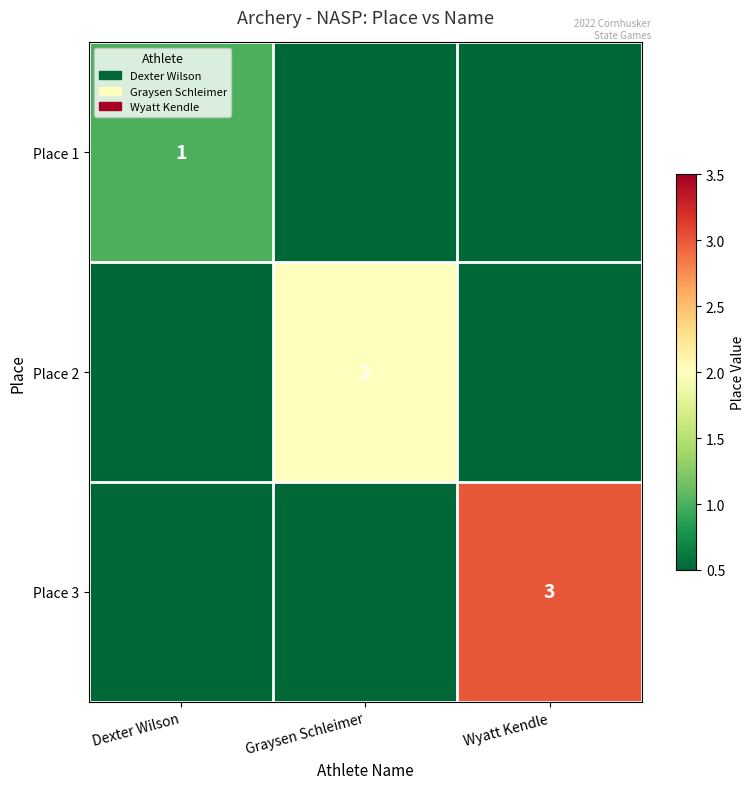

What is the spread (max minus min) of values at Dexter Wilson?

1